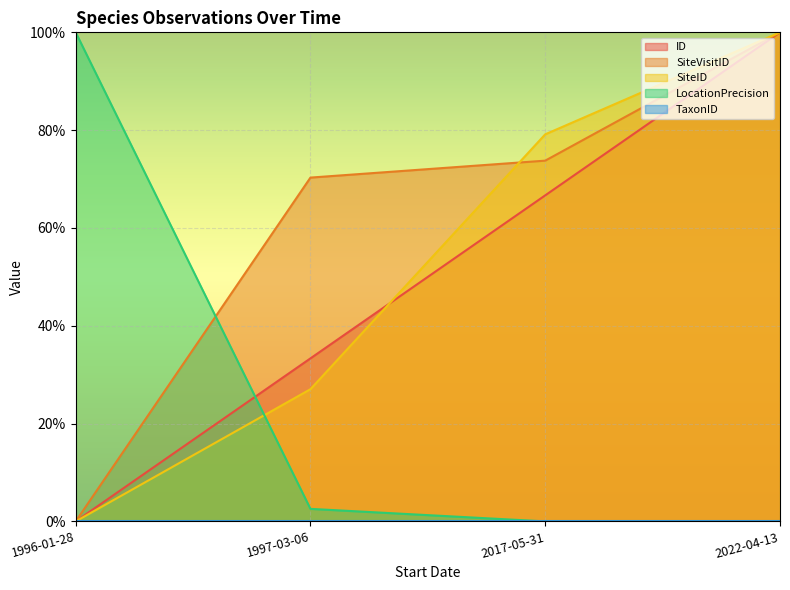

How many times do LocationPrecision and ID cross each other?

1